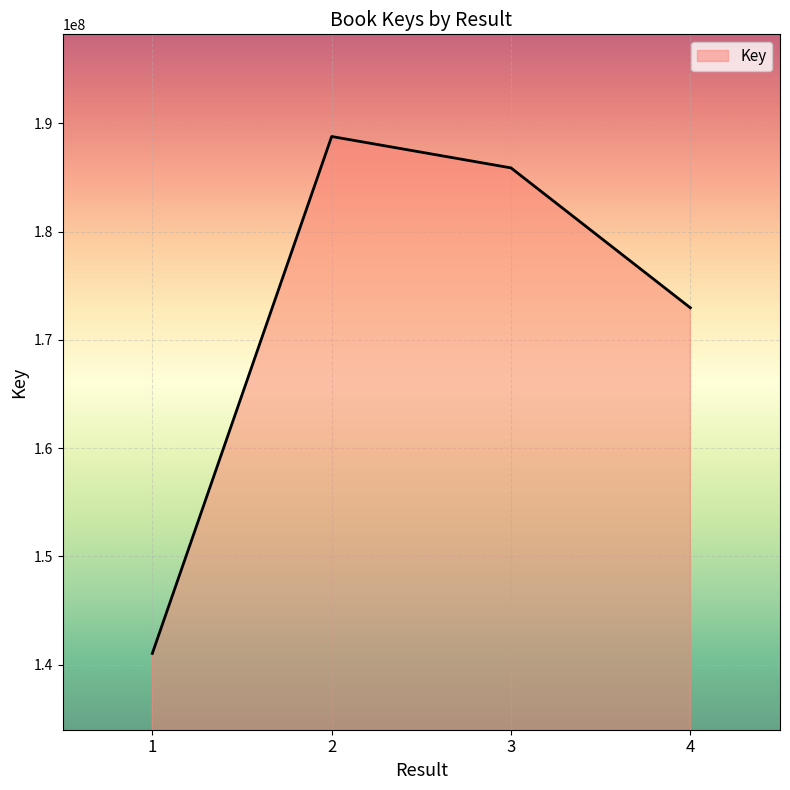

What is the smallest value displayed?

141024976